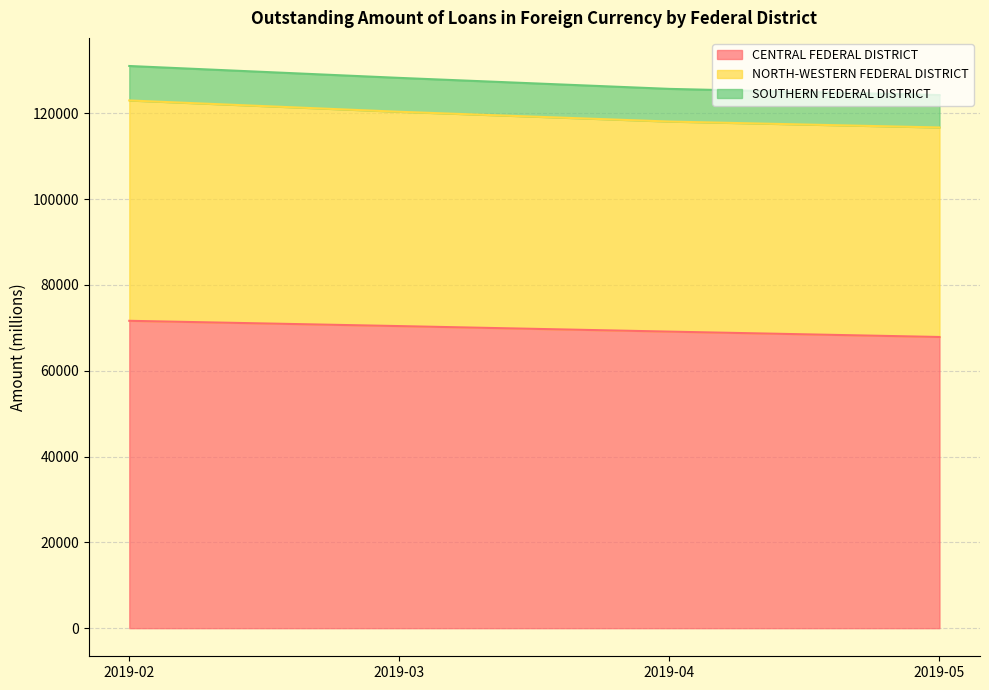

Which category has the highest value in the SOUTHERN FEDERAL DISTRICT series?

2019-02